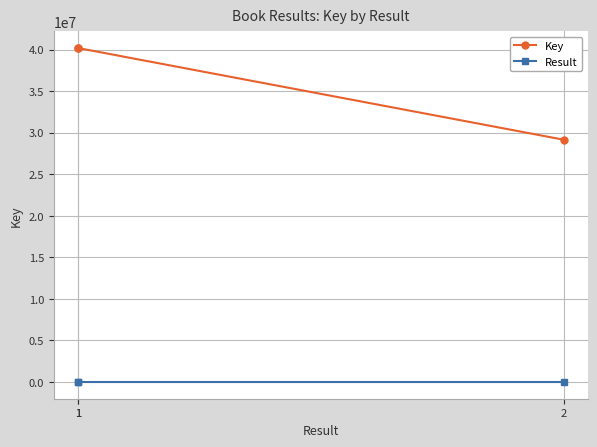

At which category is the sum across all series the highest?

1